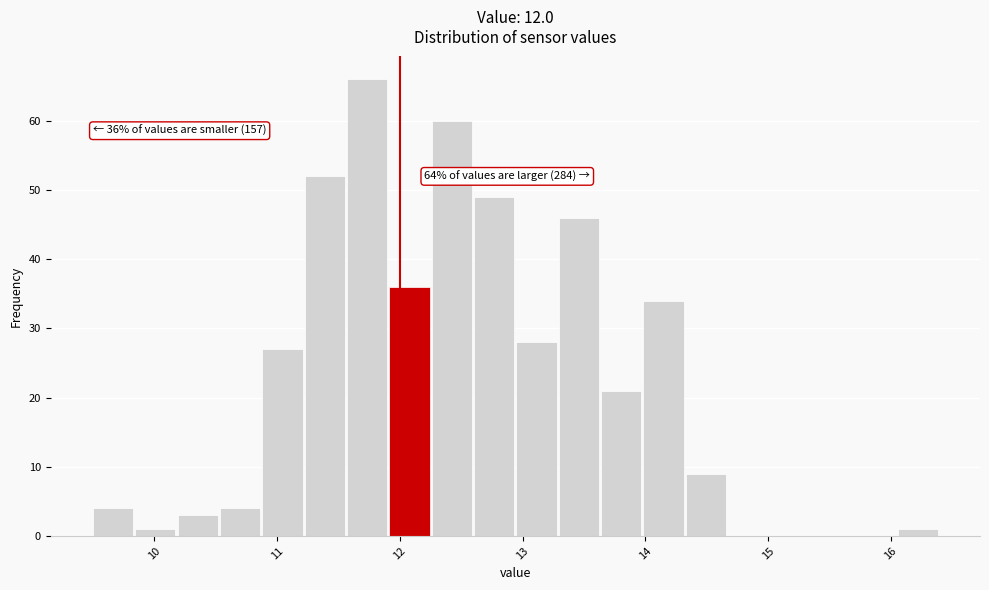

Around what value on the x-axis is the tallest bar? Give the approximate position of its centre, as read against the axis.

11.7